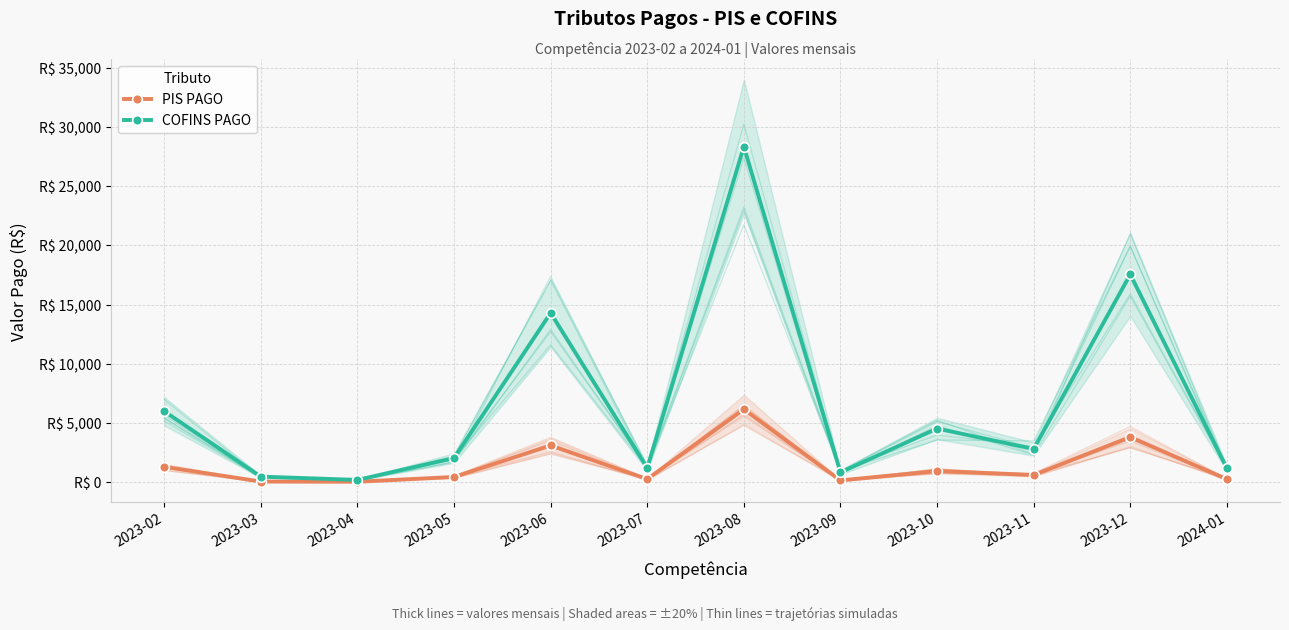

Which category has the highest value in the COFINS PAGO series?

2023-08